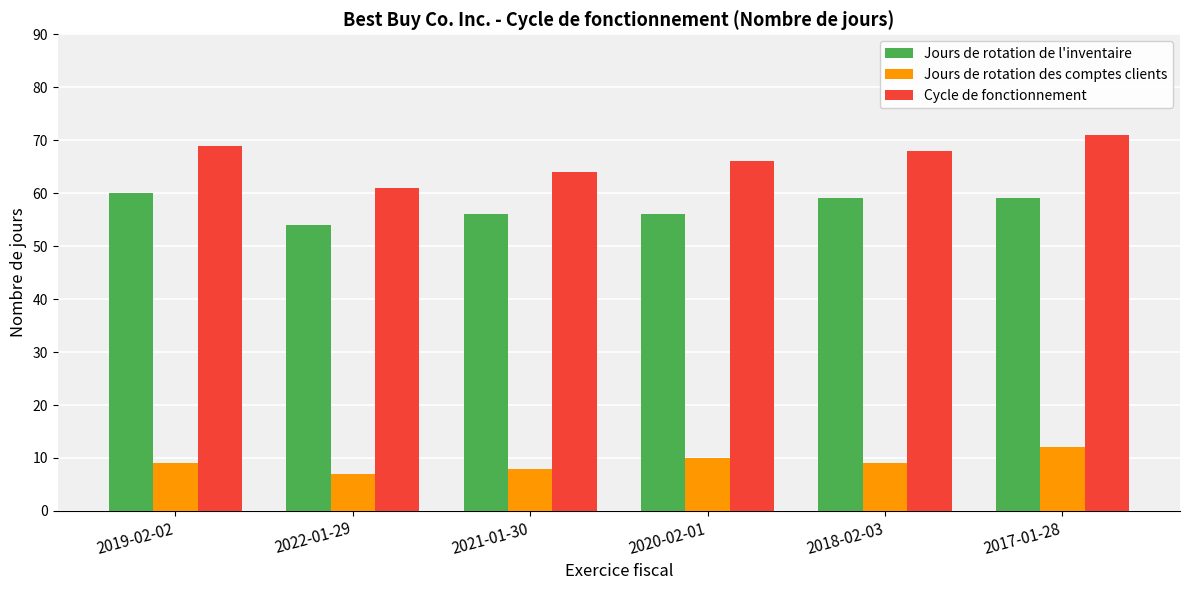

Which series has the widest spread of values?

Cycle de fonctionnement